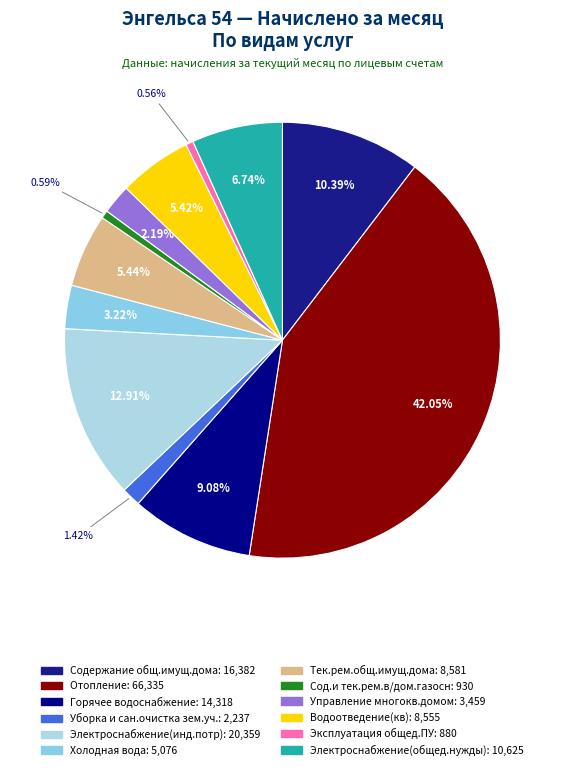

Rank the categories by value from lowest to highest.

Эксплуатация общед.ПУ, Сод.и тек.рем.в/дом.газосн, Уборка и сан.очистка зем.уч., Управление многокв.домом, Холодная вода, Водоотведение(кв), Тек.рем.общ.имущ.дома, Электроснабжение(общед.нужды), Горячее водоснабжение, Содержание общ.имущ.дома, Электроснабжение(инд.потр), Отопление